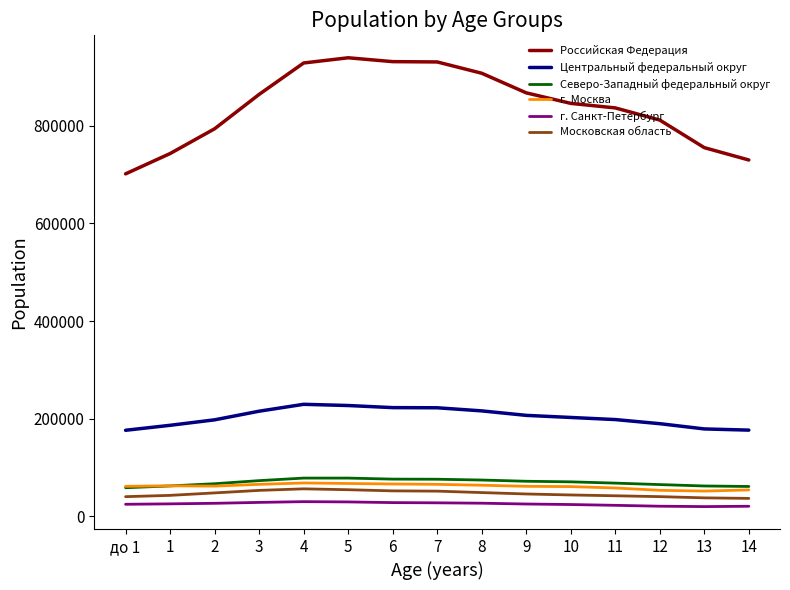

What is the minimum value for г. Москва?

51775